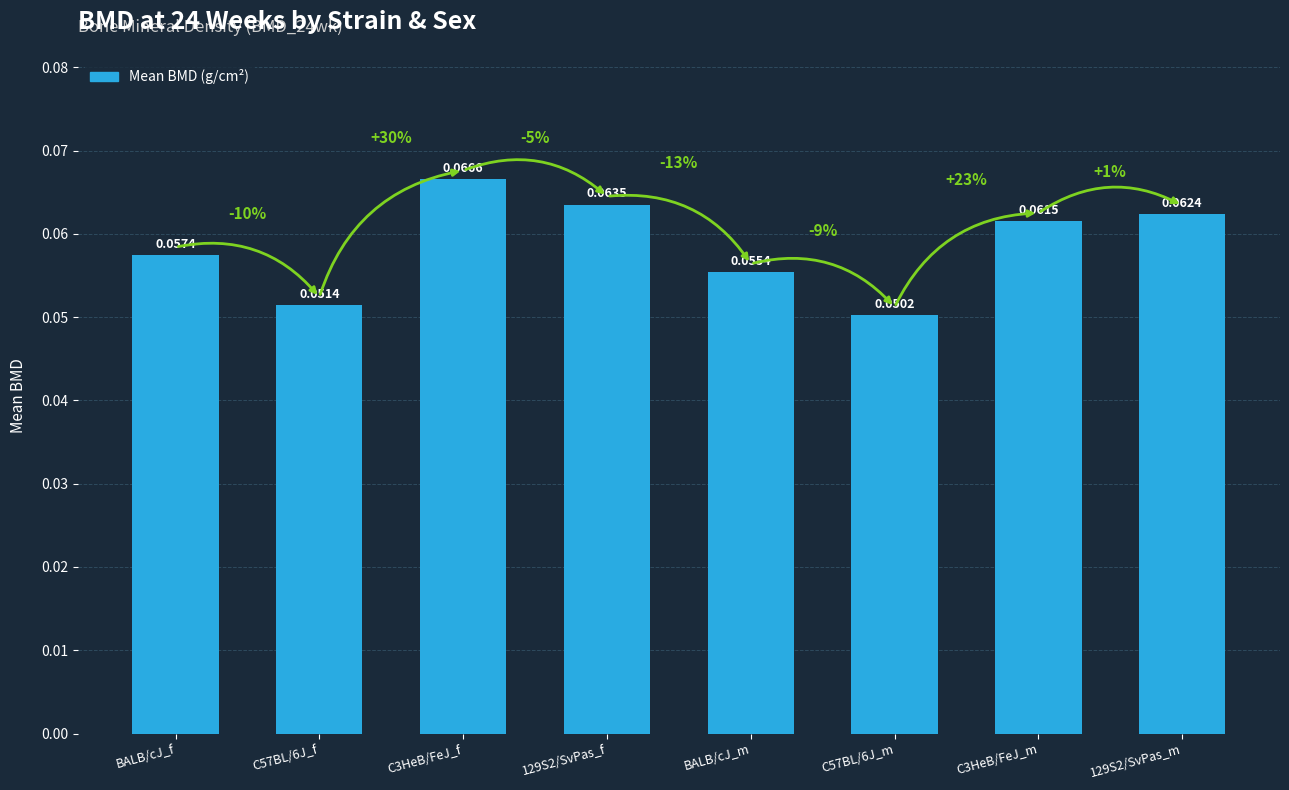

List the labels in order of value, largest first.

C3HeB/FeJ_f, 129S2/SvPas_f, 129S2/SvPas_m, C3HeB/FeJ_m, BALB/cJ_f, BALB/cJ_m, C57BL/6J_f, C57BL/6J_m